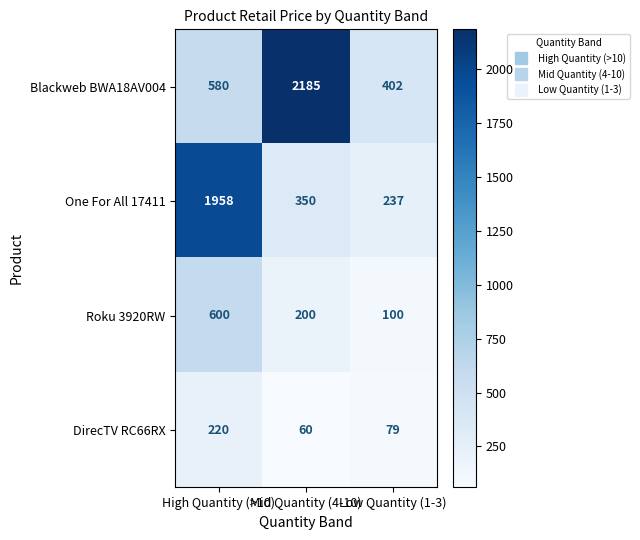

At how many categories does at least one series exceed 1312?

2